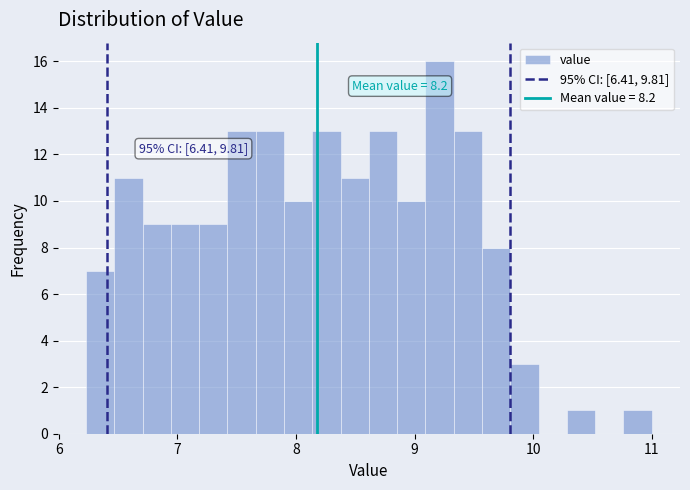

Read against the x-axis, roughly where is the centre of the tallest bar?

9.2